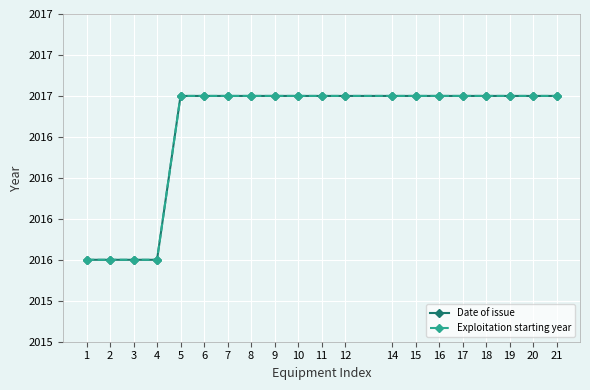

Is the value of Date of issue at 4 greater than the value of Exploitation starting year at 14?

No